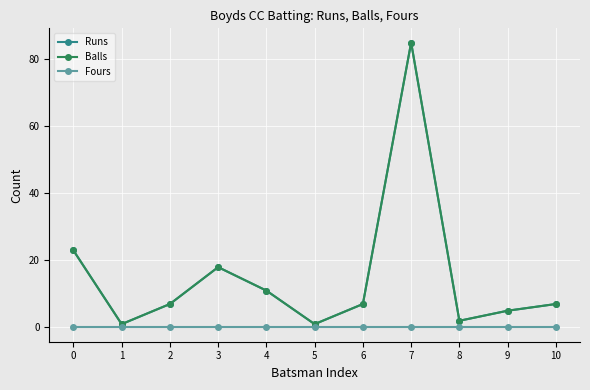

True or false: Fours has more than 2 points higher than both neighbors.

False